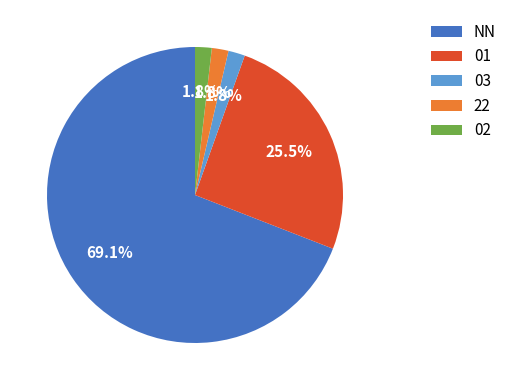

Is 01 the majority of the pie?

No